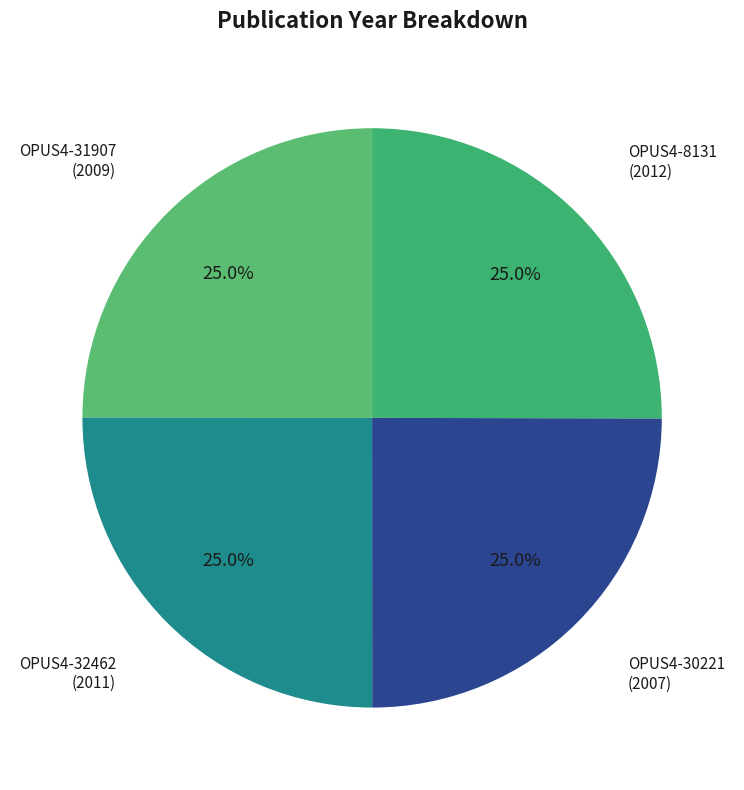

Count the number of slices in the pie.

4